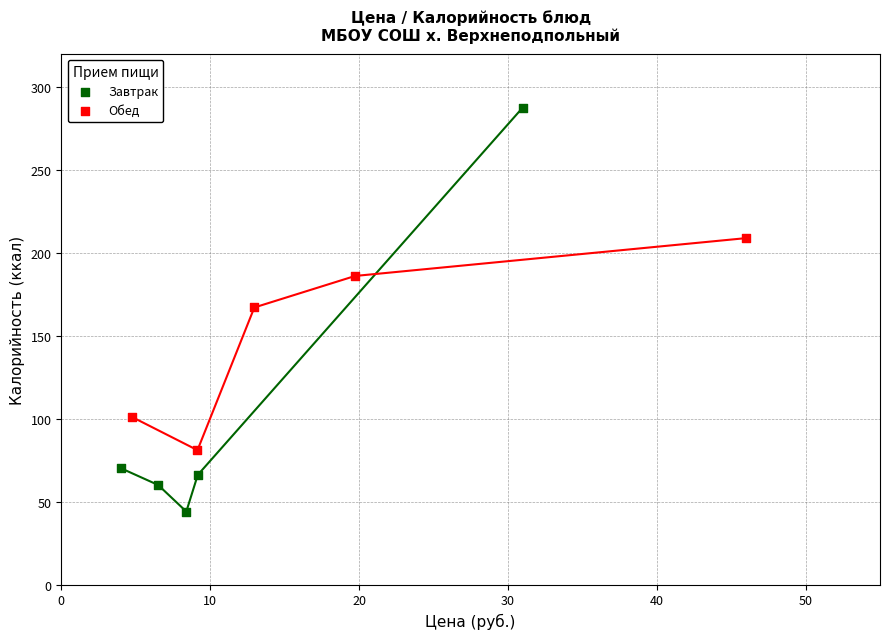

What are all the series names shown in the legend?

Завтрак, Обед